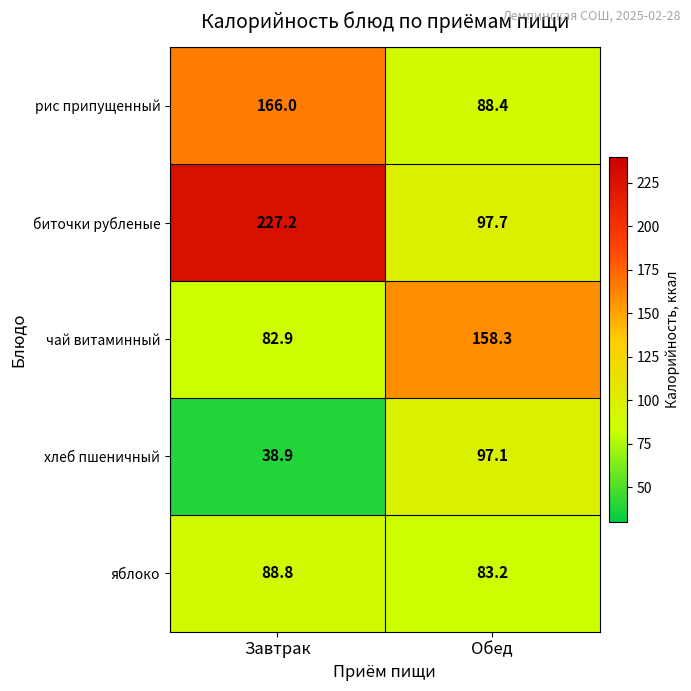

Where does the хлеб пшеничный series first go above 97?

Обед